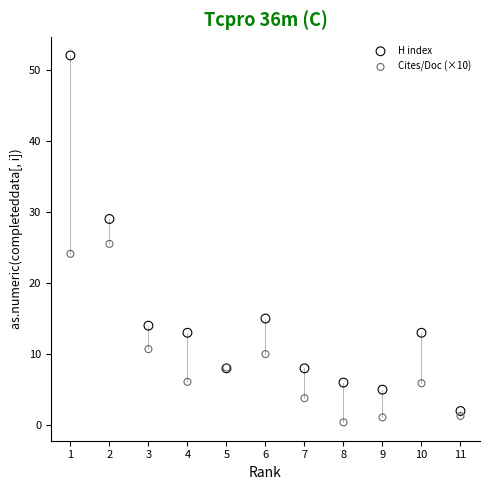

Which series contains the highest Y value?

H index